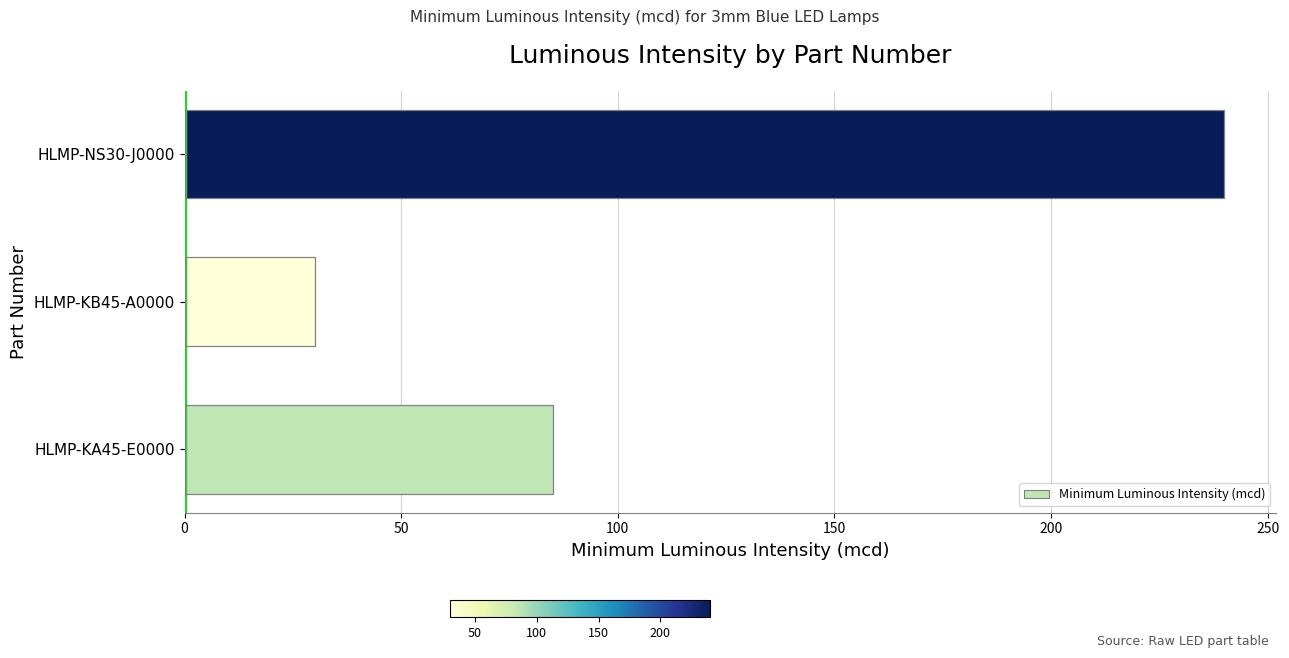

What is the greatest value displayed?

240